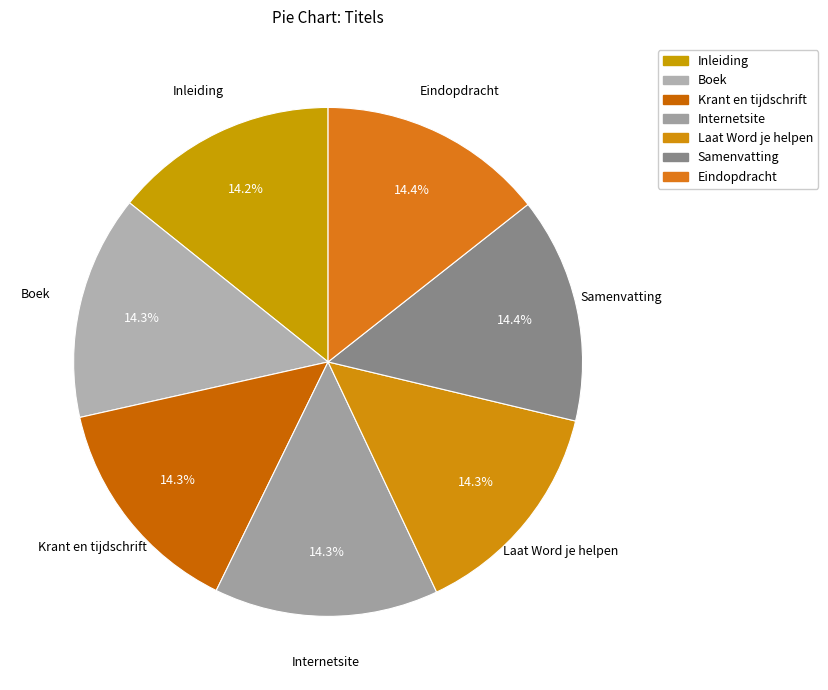

Count the number of slices in the pie.

7